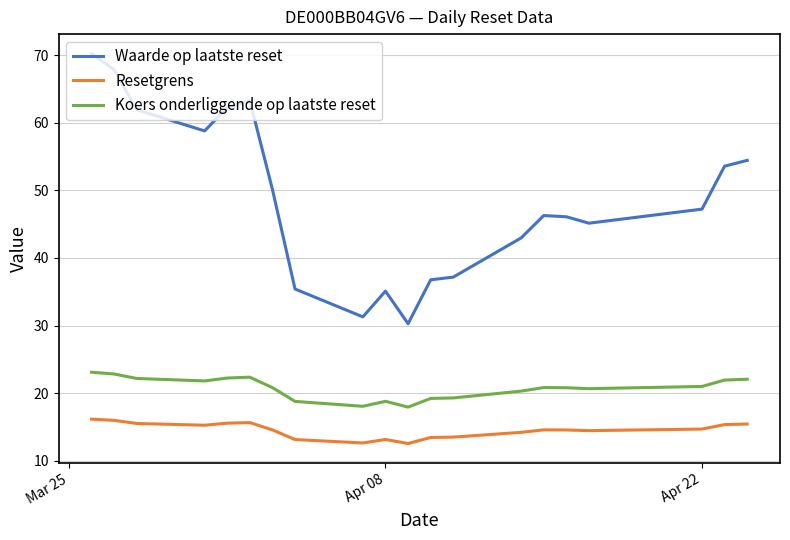

Which series has the largest range (max minus min)?

Waarde op laatste reset